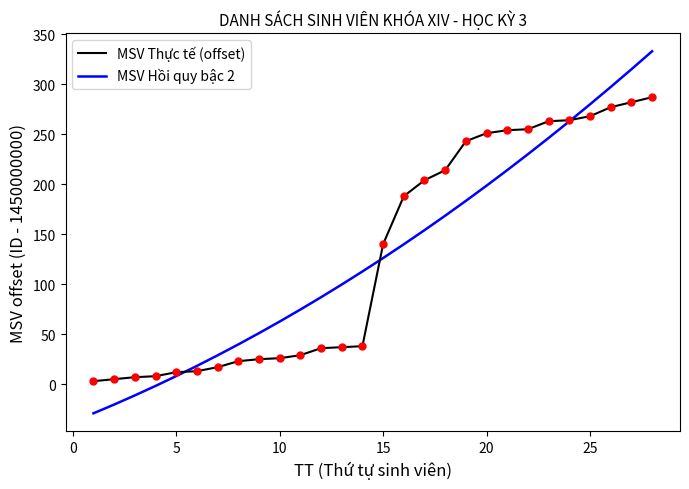

What is the minimum value shown in the chart?

-29.1